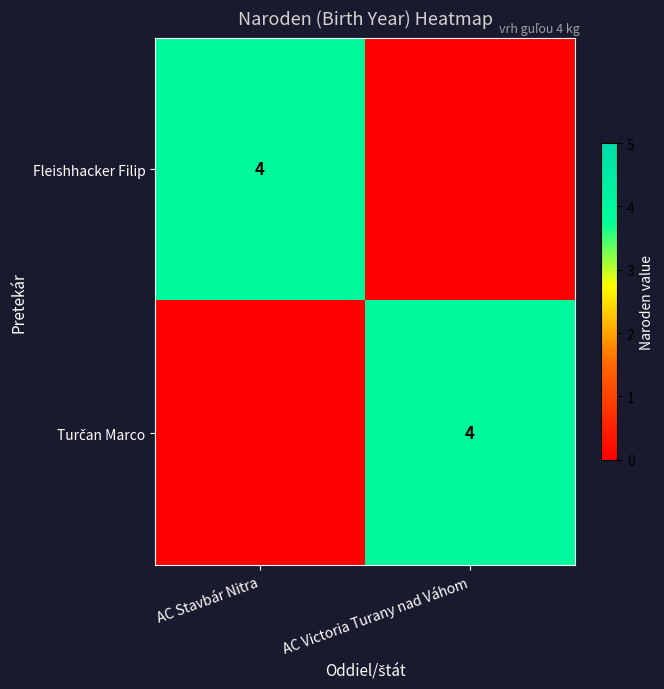

Which label corresponds to the smallest value in the chart?

AC Victoria Turany nad Váhom